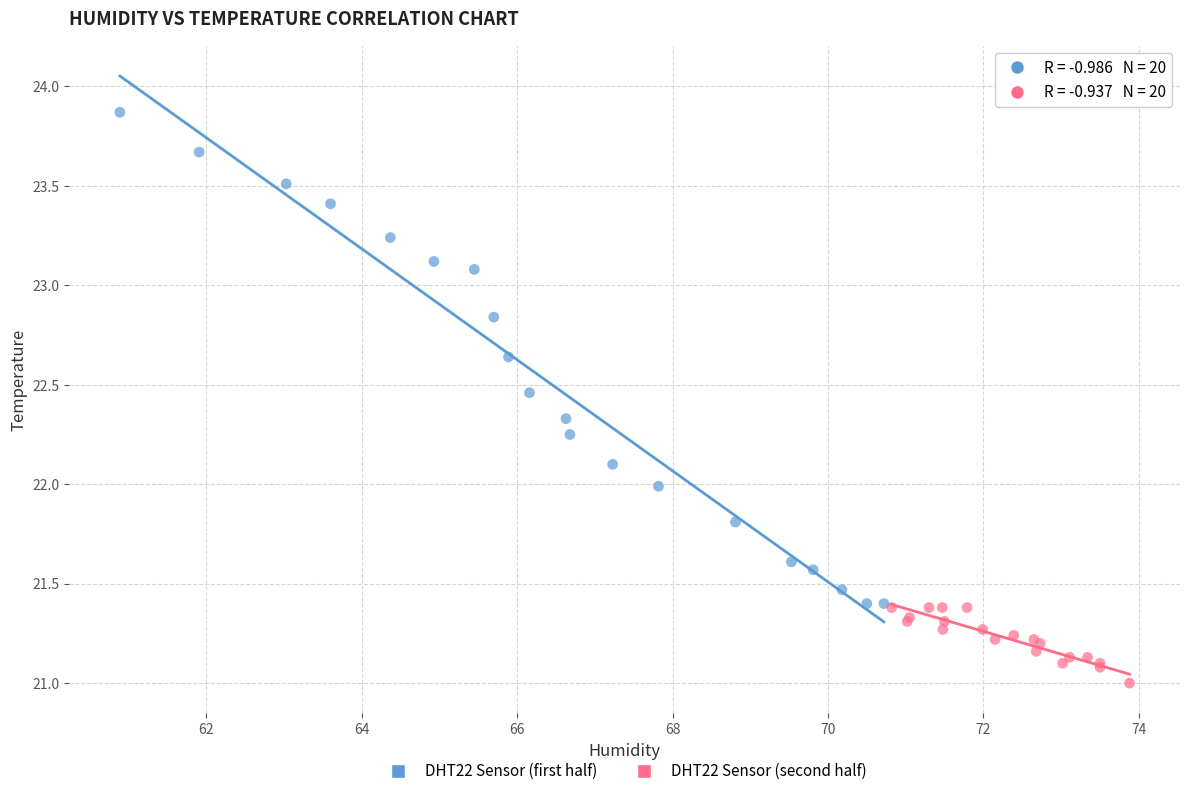

What are all the series names shown in the legend?

DHT22 Sensor (first half), DHT22 Sensor (second half)